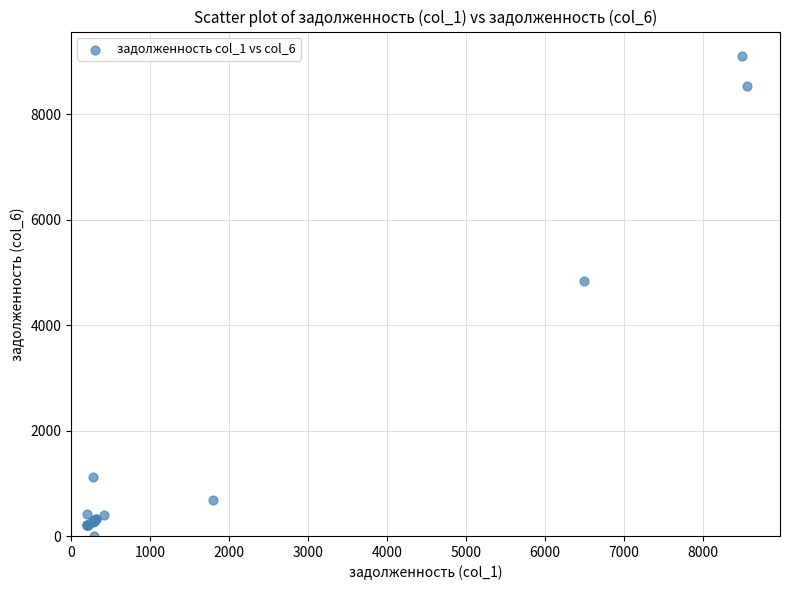

What Y value in the scatter plot is closest to 4558?

4843.1